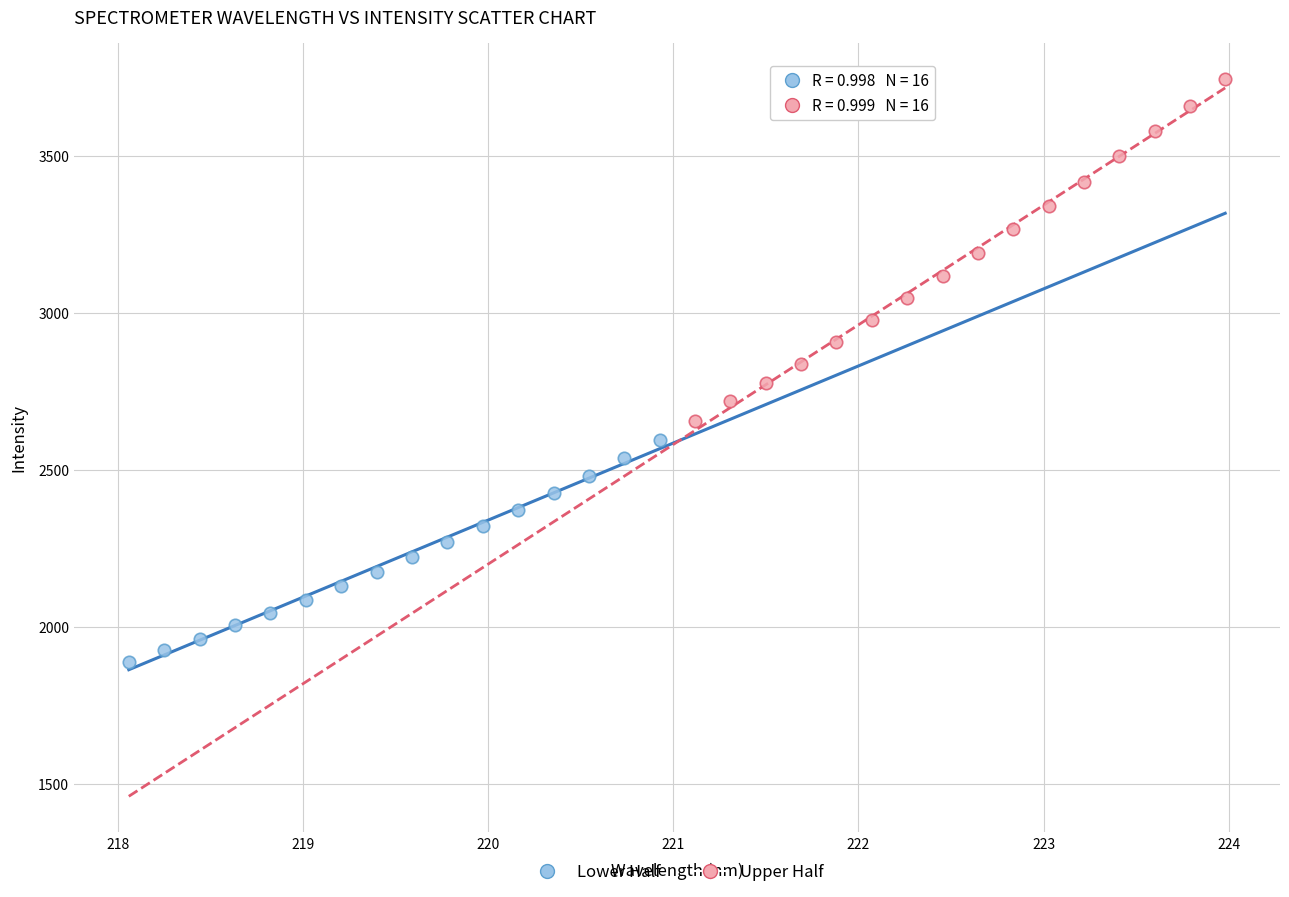

Which series has the largest Y range (max minus min)?

Upper Half